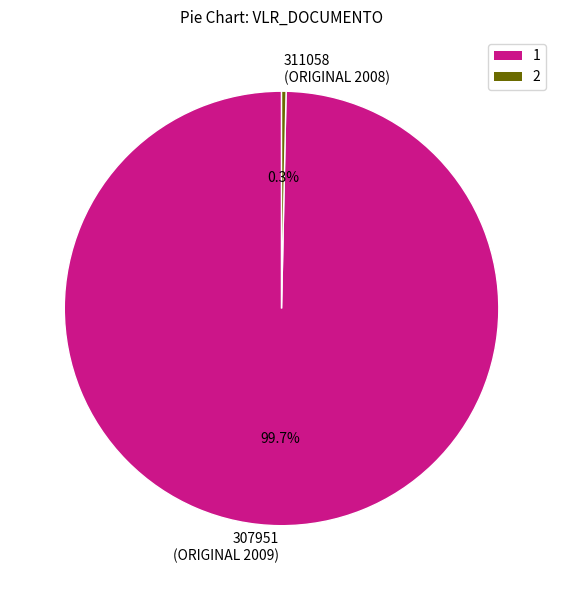

Does any single category account for the majority?

Yes